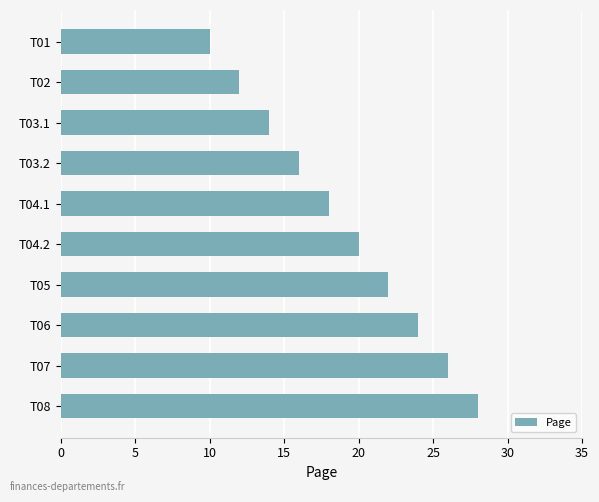

Is it true that the value at T07 is 14?

False